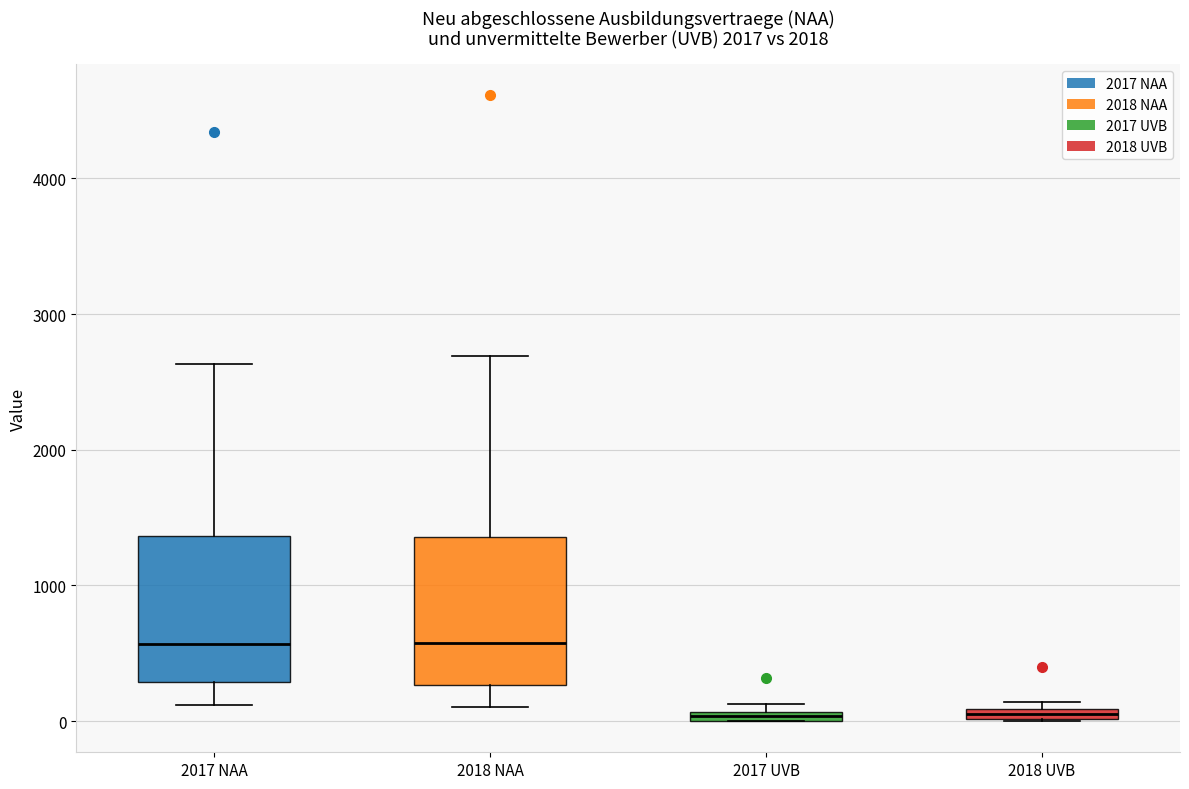

Where does the lower whisker of the box for 2017 NAA end on the y-axis? The values are not printed on the chart, so give them approximately, as read against the axis.

100